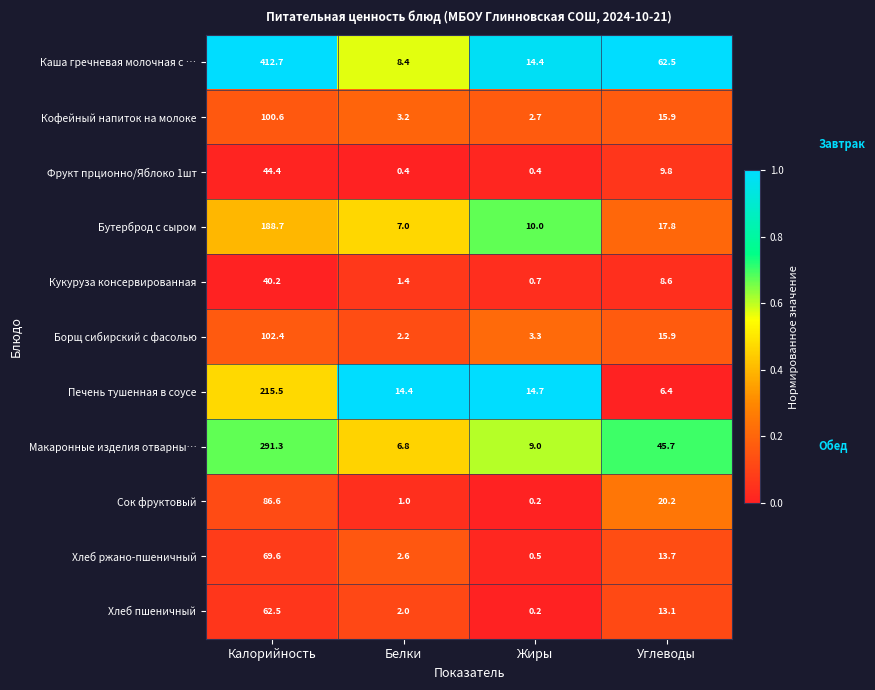

Where is Хлеб ржано-пшеничный nearest to the value 35?

Углеводы